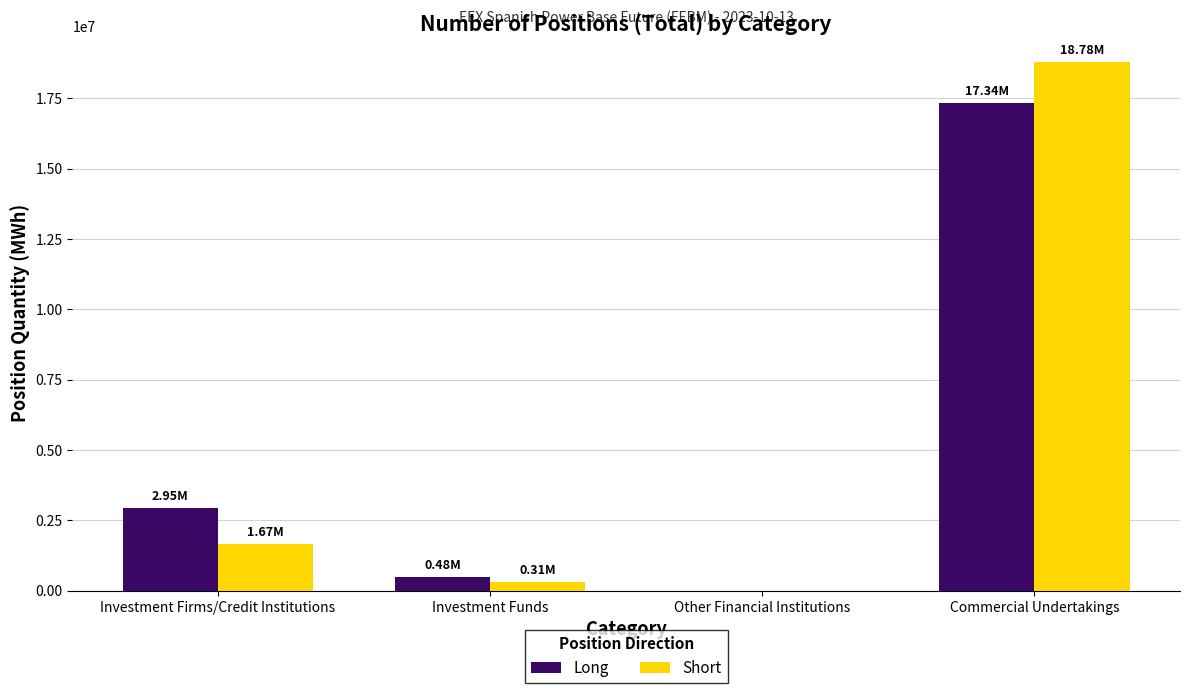

Which category has the highest value across all series?

Commercial Undertakings